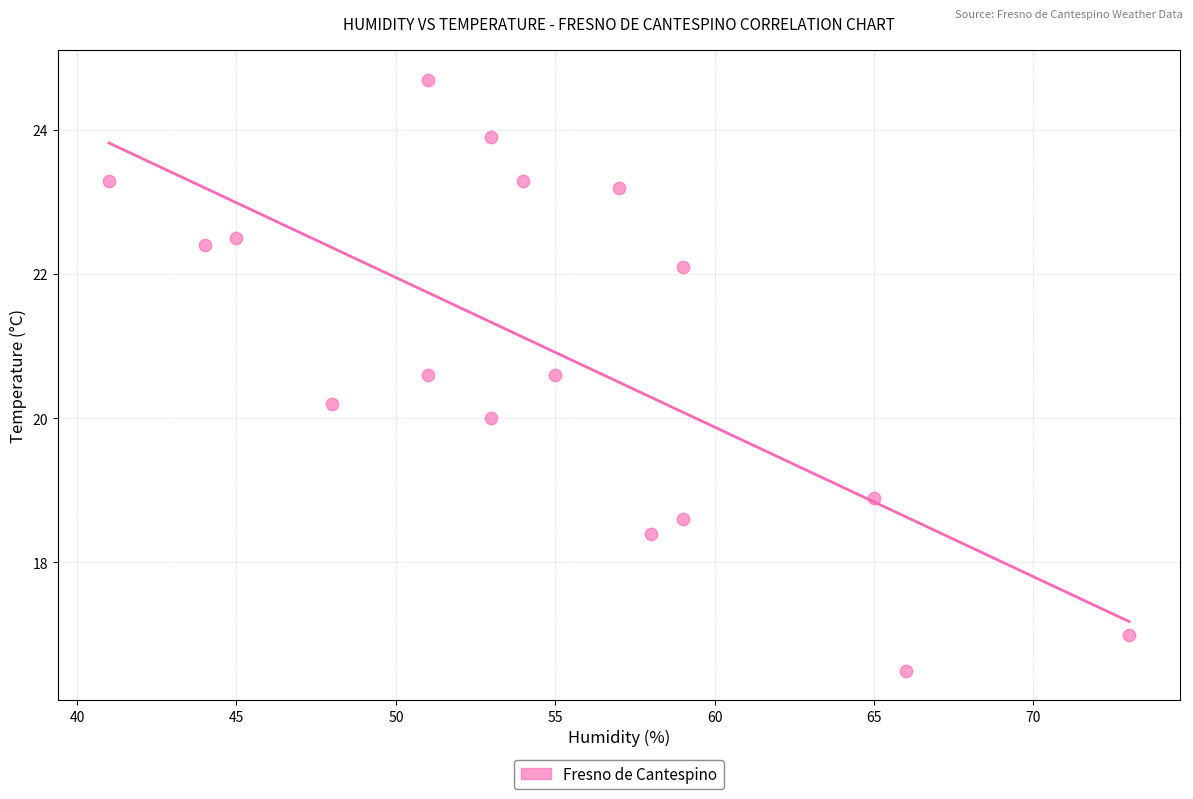

What is the range of Y values (max minus min)?

8.2